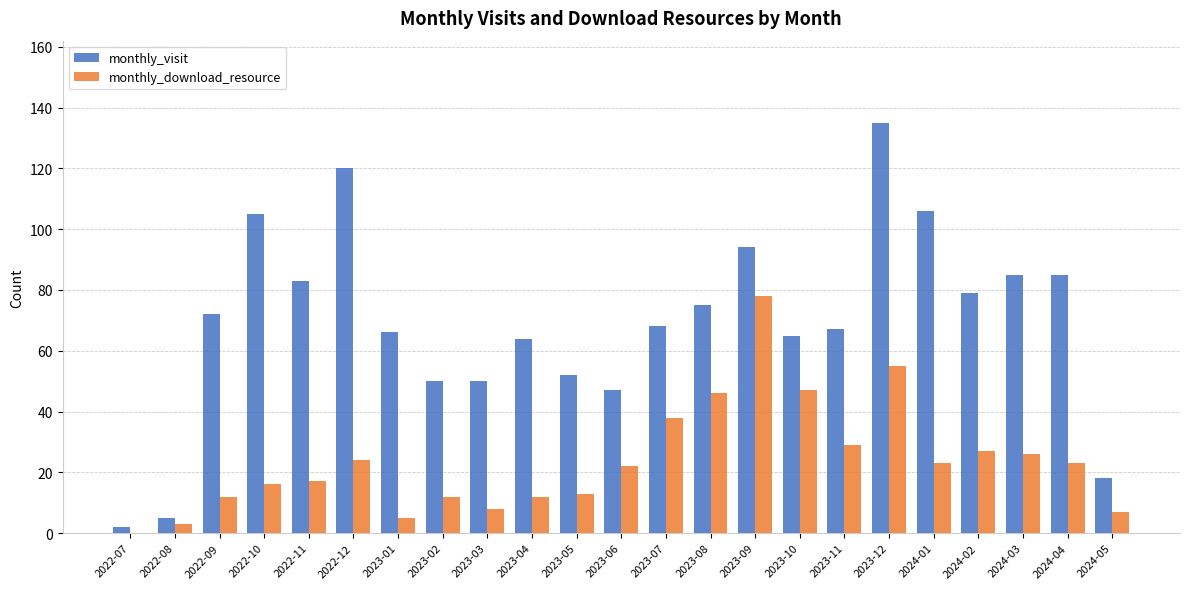

Does the chart contain stacked bars?

No